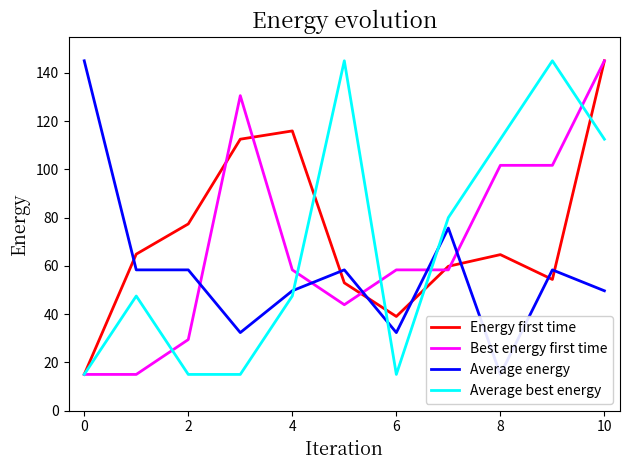

What is the difference between the second highest and second lowest values in the Average best energy series?

130.0